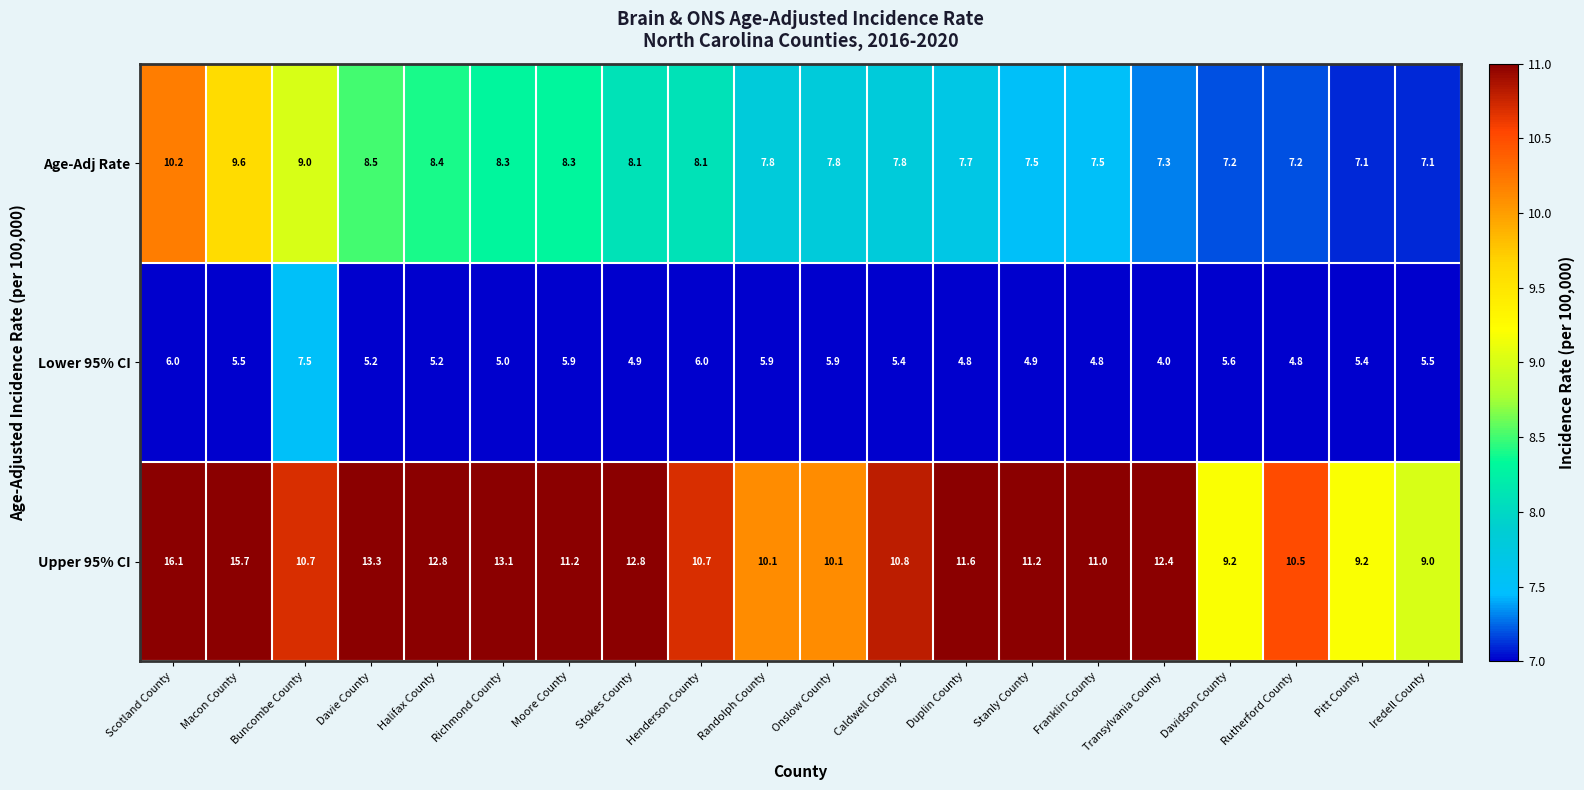

At which label is Upper 95% CI closest to 12?

Duplin County